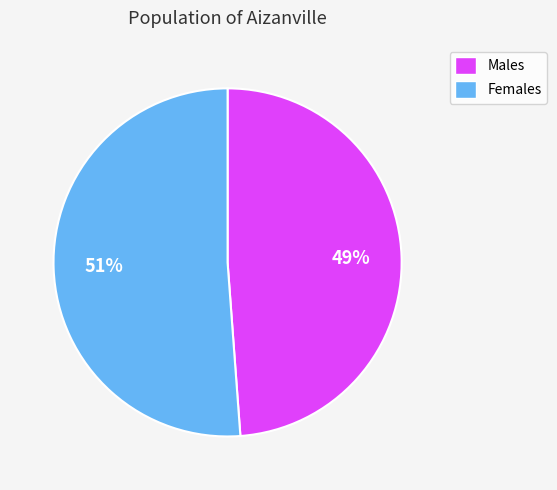

To the nearest percent, what is the difference between the largest and smallest slice percentages?

2%